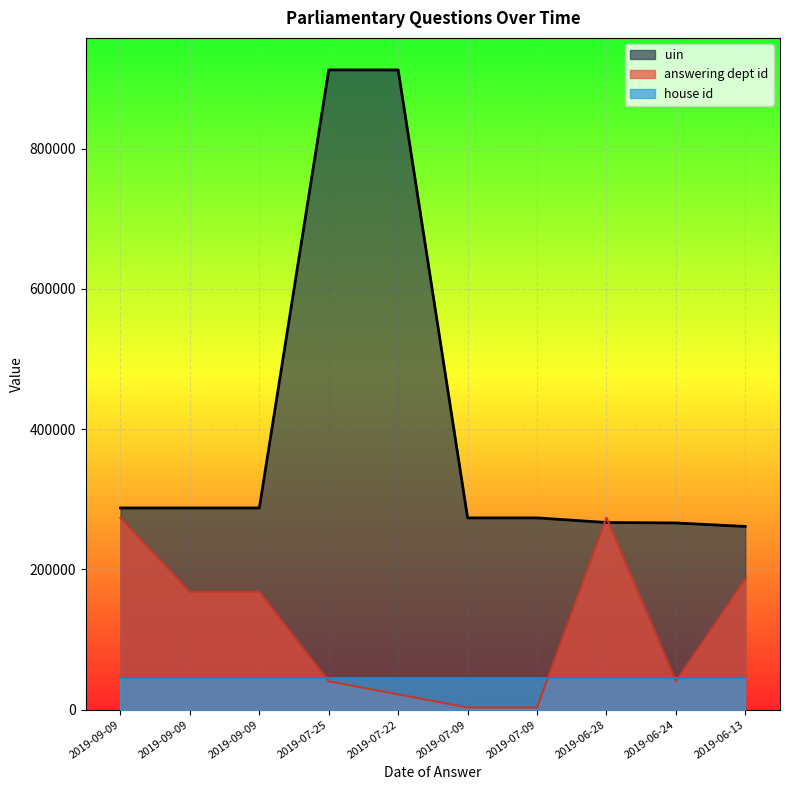

What is the label of the 3rd point from the right?

2019-06-28